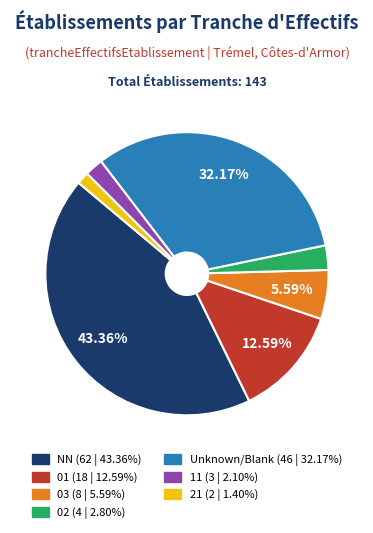

Which slice is the largest?

NN